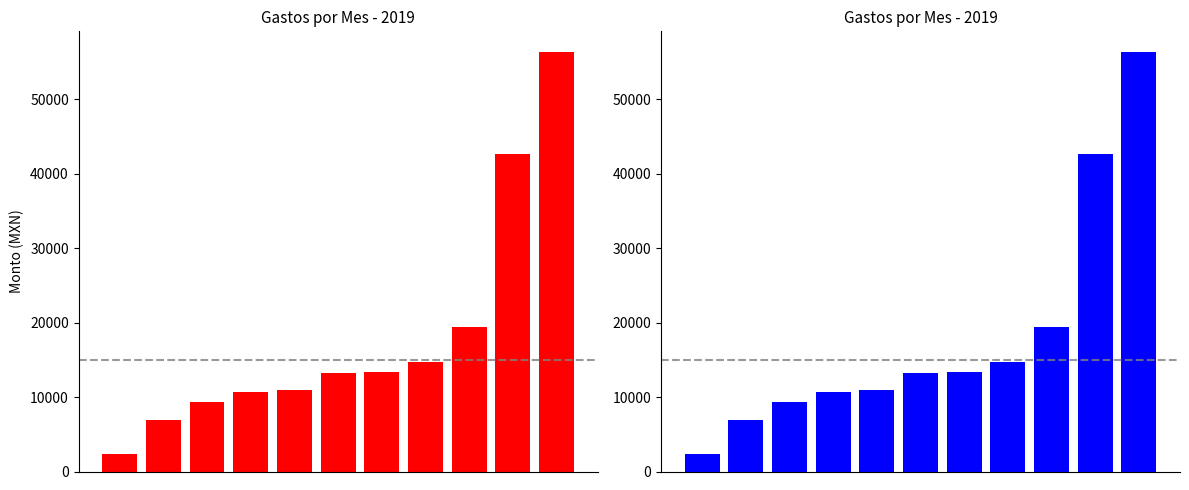

Approximately how many times larger is the value at 0 compared to 8?

0.1